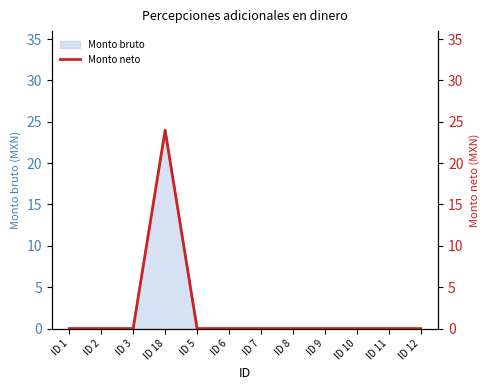

At which label does Monto bruto reach its peak?

ID 18